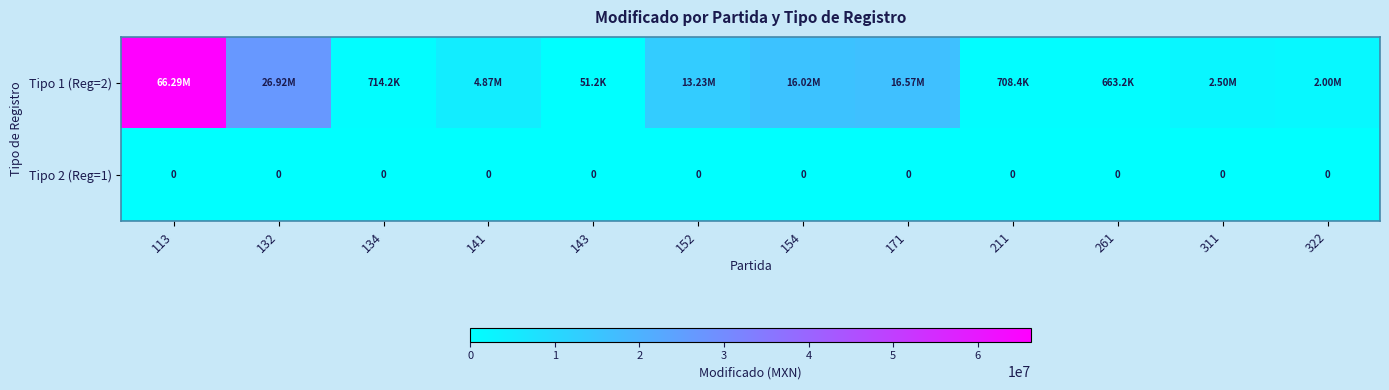

What is the sum of all Tipo 1 (Reg=2) values?

150540661.8